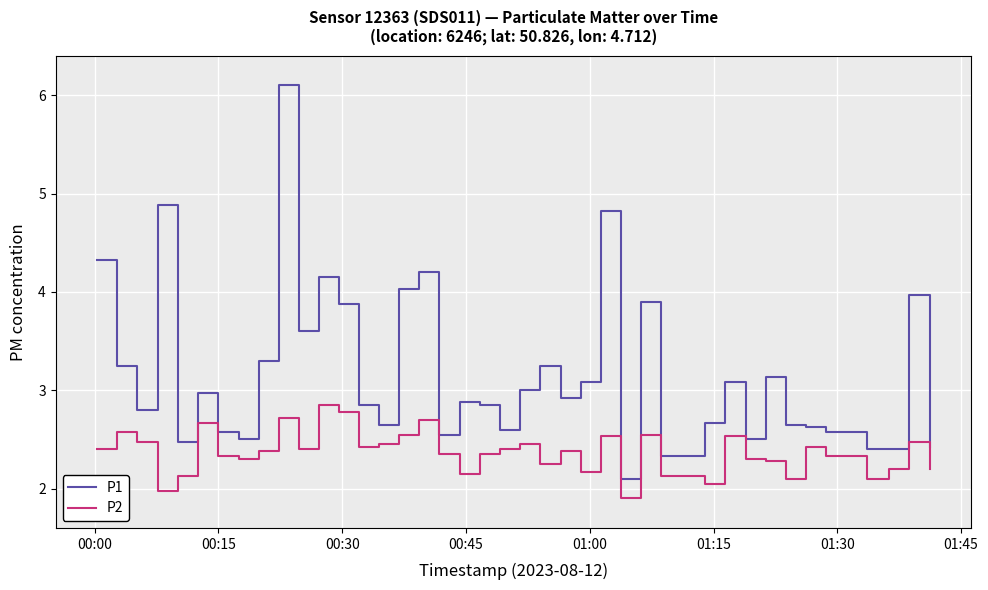

What are all the series names shown in the legend?

P1, P2